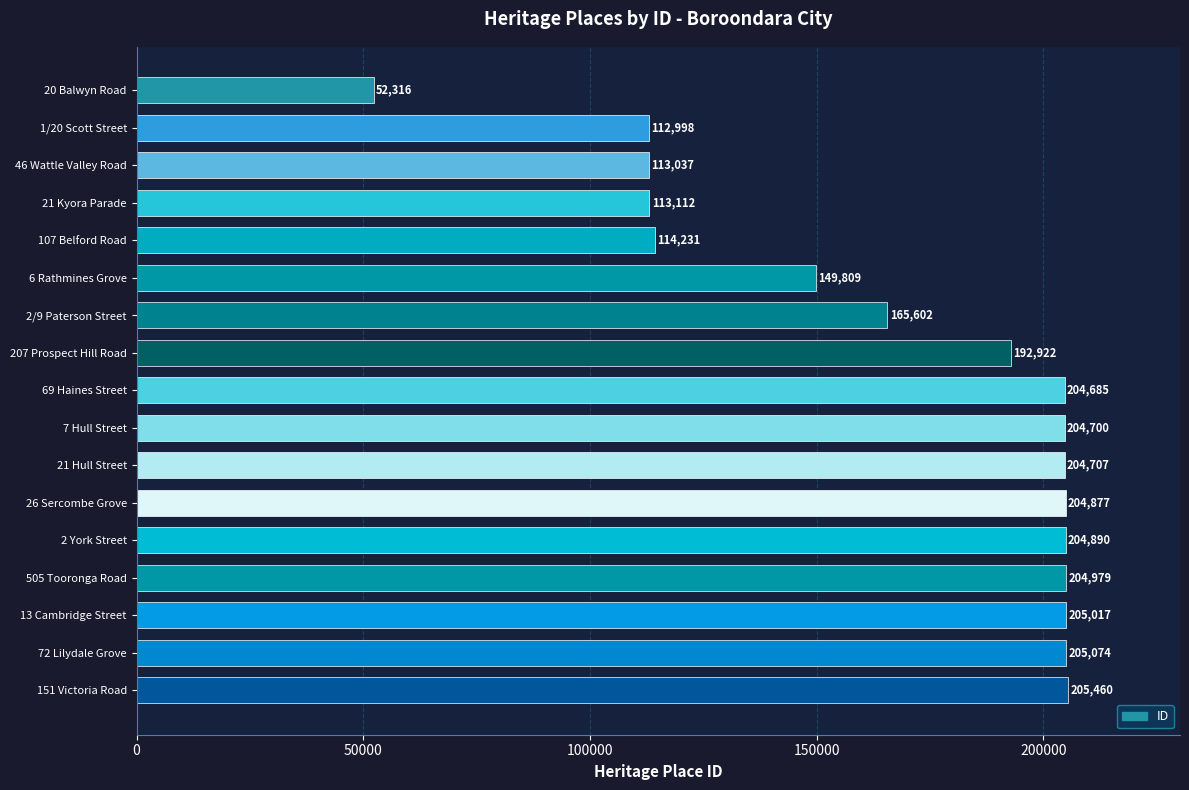

What is the sum of all values?

2858416